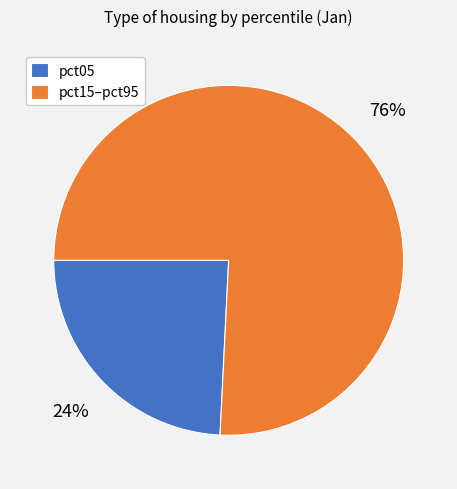

To the nearest percent, what is the average slice percentage?

50%